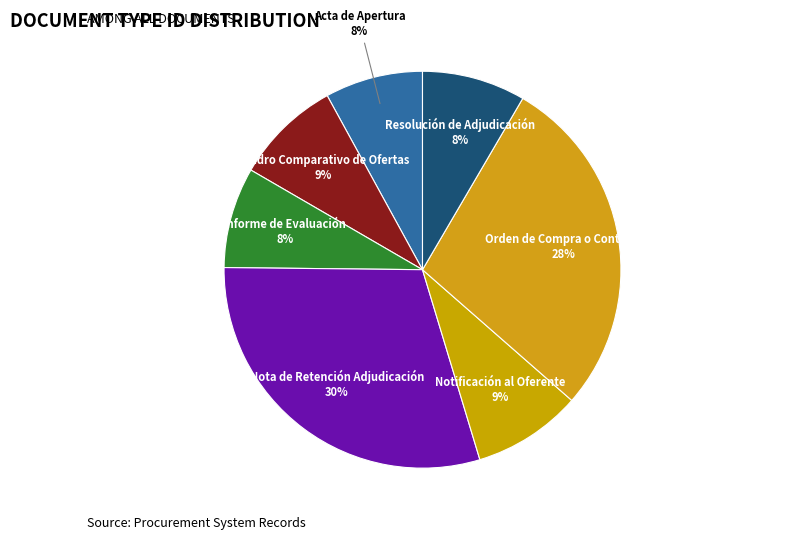

Is the sum of Nota de Retención Adjudicación and Notificación al Oferente greater than half?

No